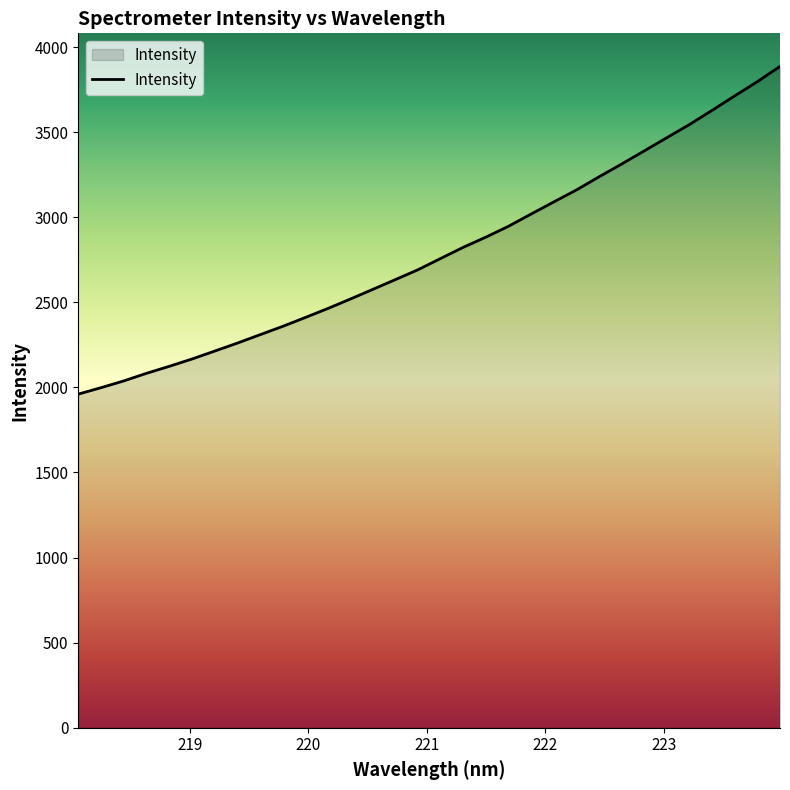

What is the maximum value shown in the chart?

3886.0